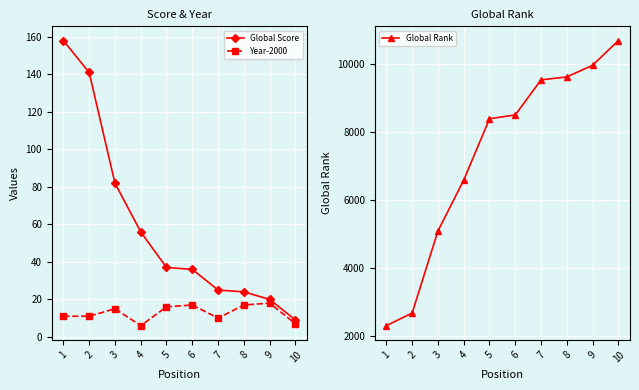

What is the sum of all Year-2000 values?

128